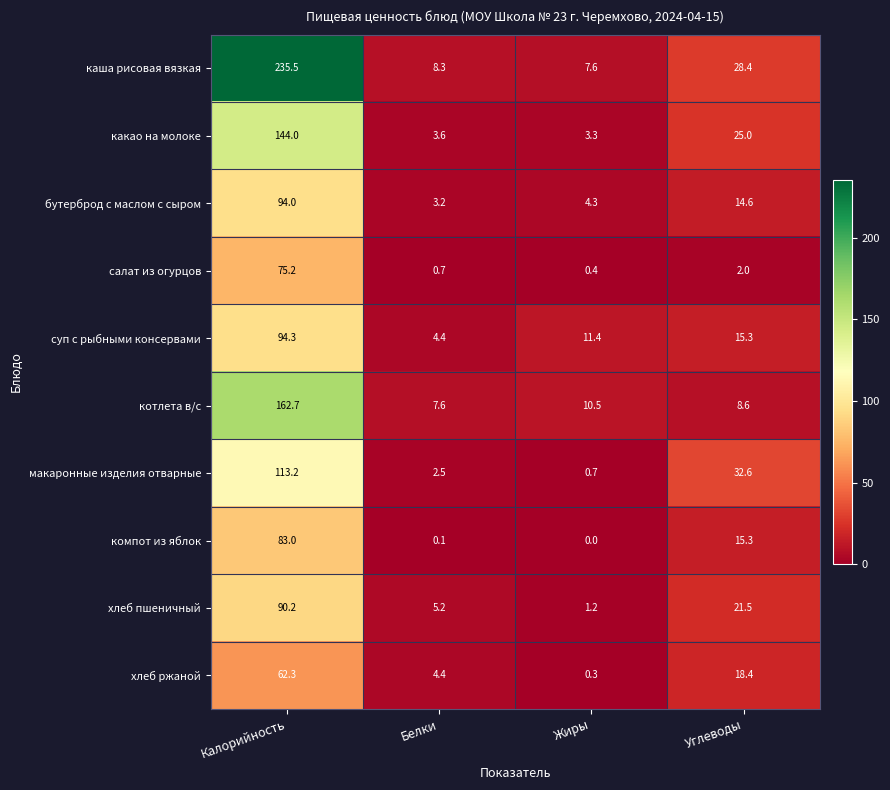

The value of какао на молоке at Углеводы is 25.0. True or false?

True